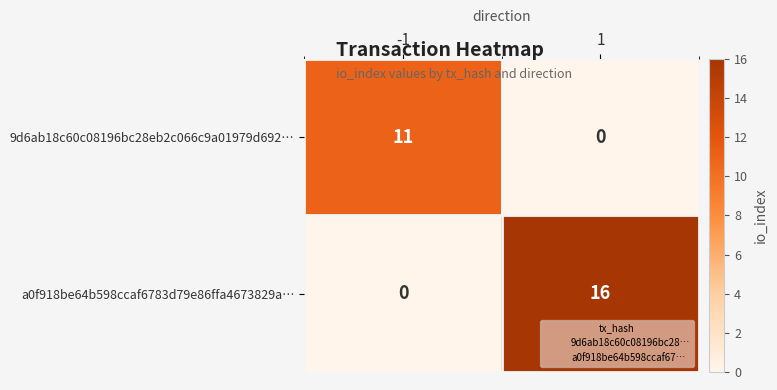

What is the average value of the a0f918be64b598ccaf6783d79e86ffa4673829a… series?

8